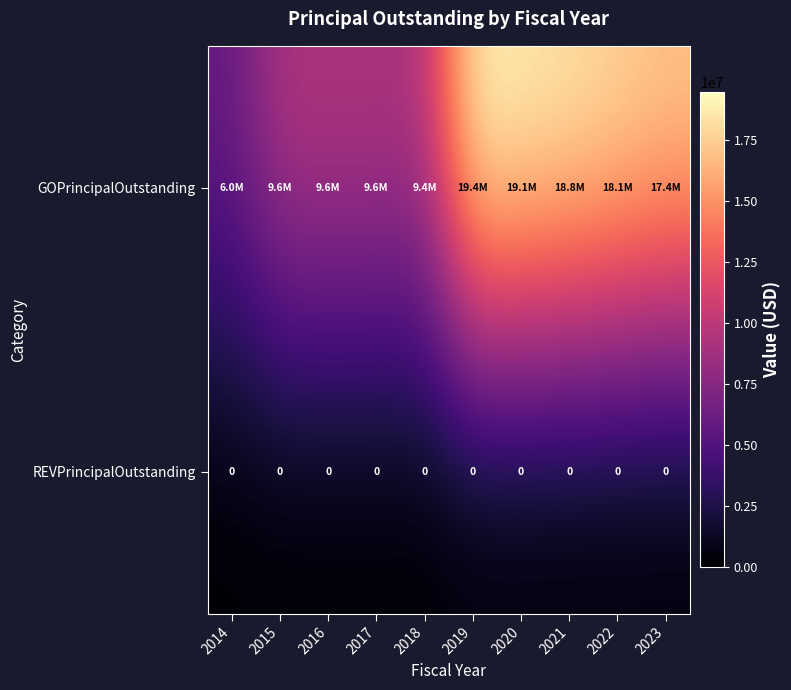

At which category is the sum across all series the highest?

2019